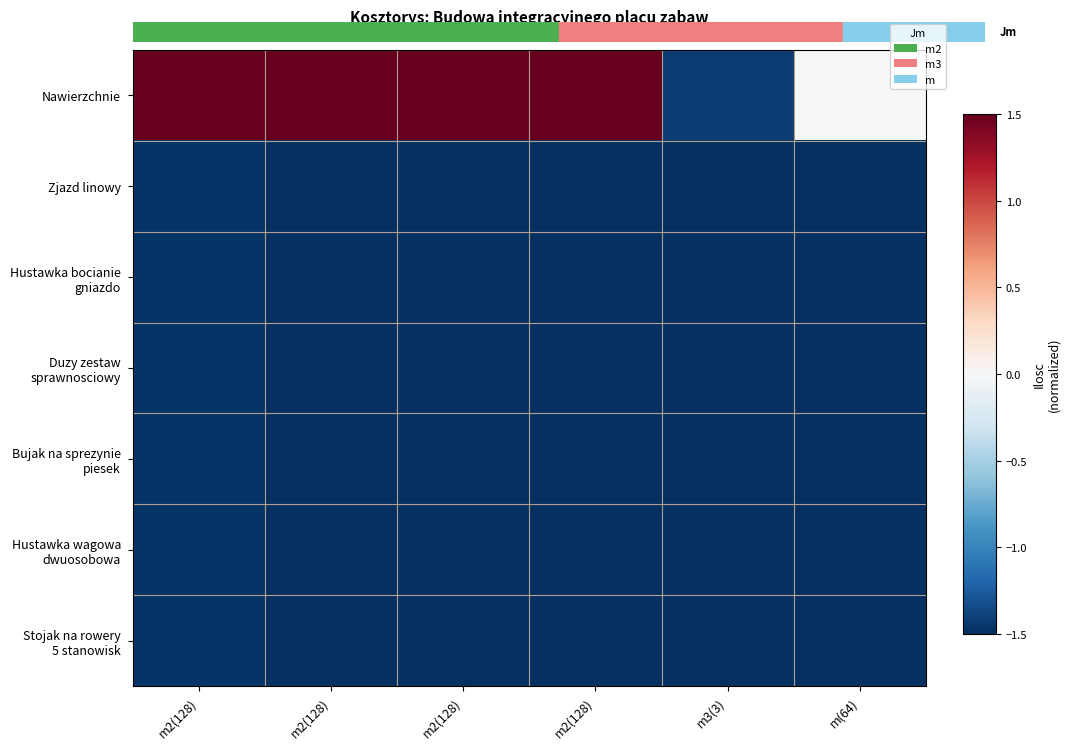

Which has a higher value, m2(128) or m2(128)?

m2(128)